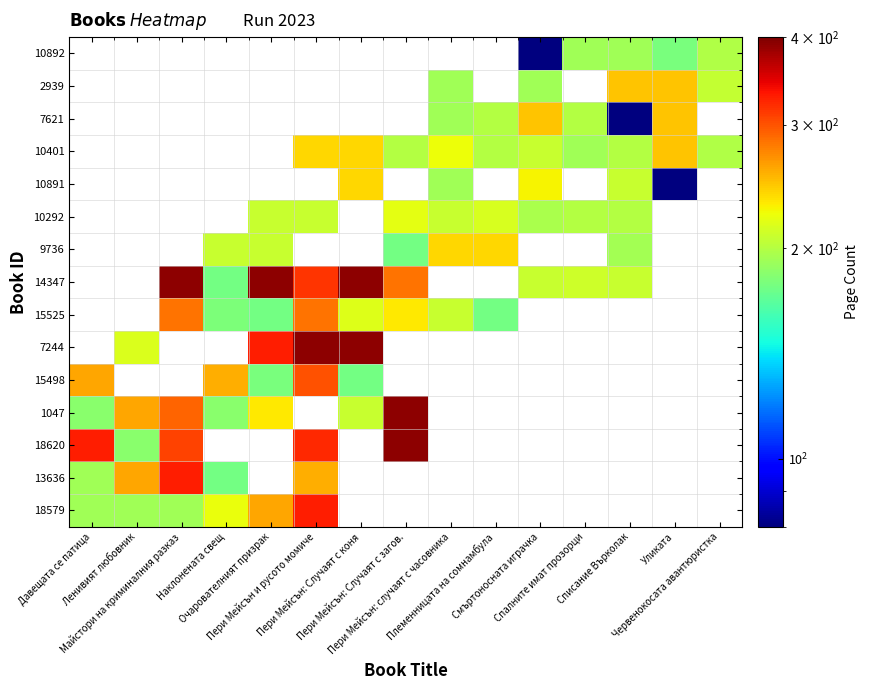

The 15525 series shows 232.0 at Пери Мейсън: Случаят с загов.. True or false?

True